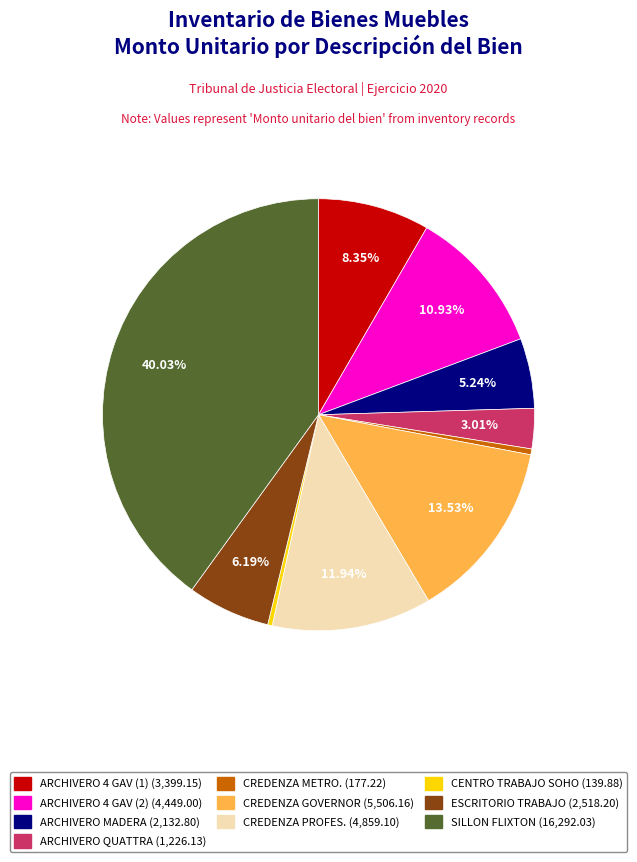

Is there a majority slice in this chart?

No